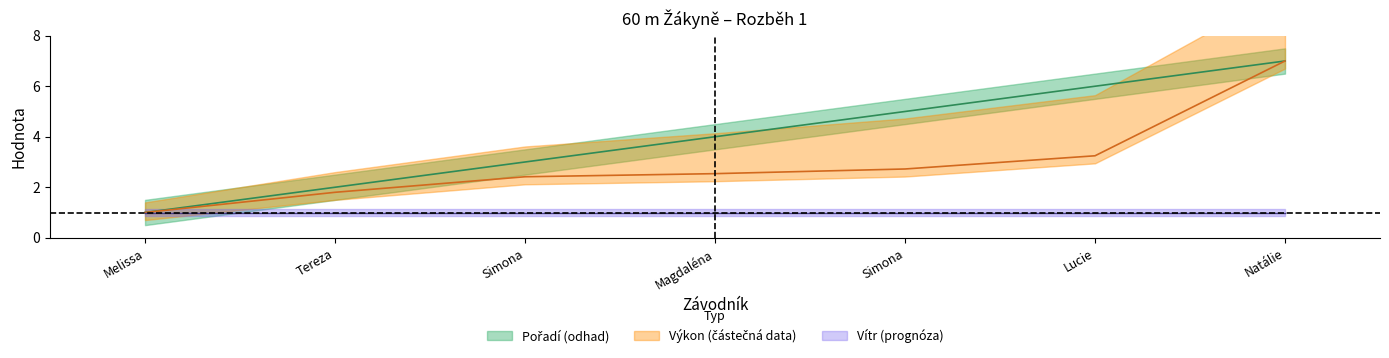

What position from the right is Vozábalová Melissa?

7